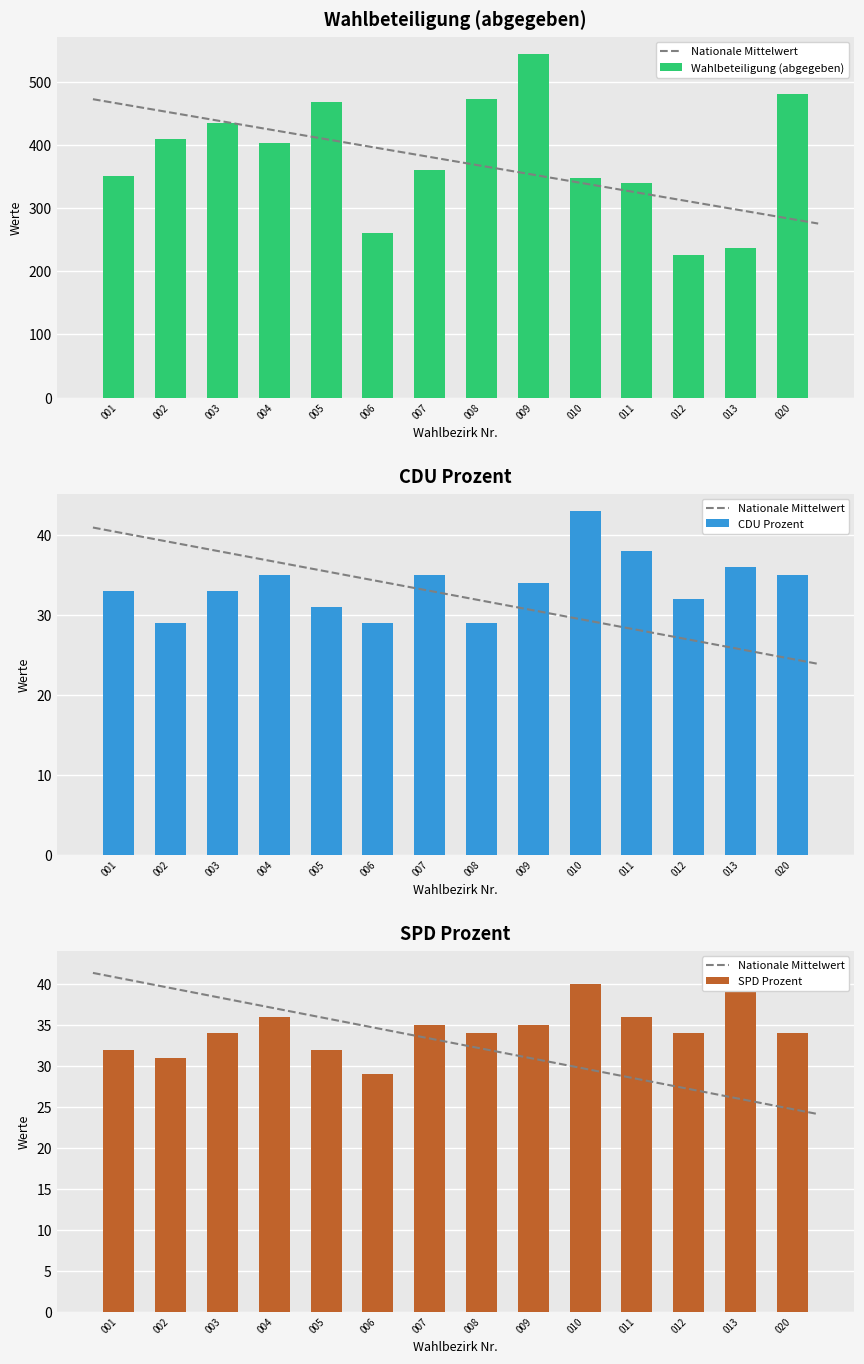

Where is abgegeben nearest to the value 384?

004